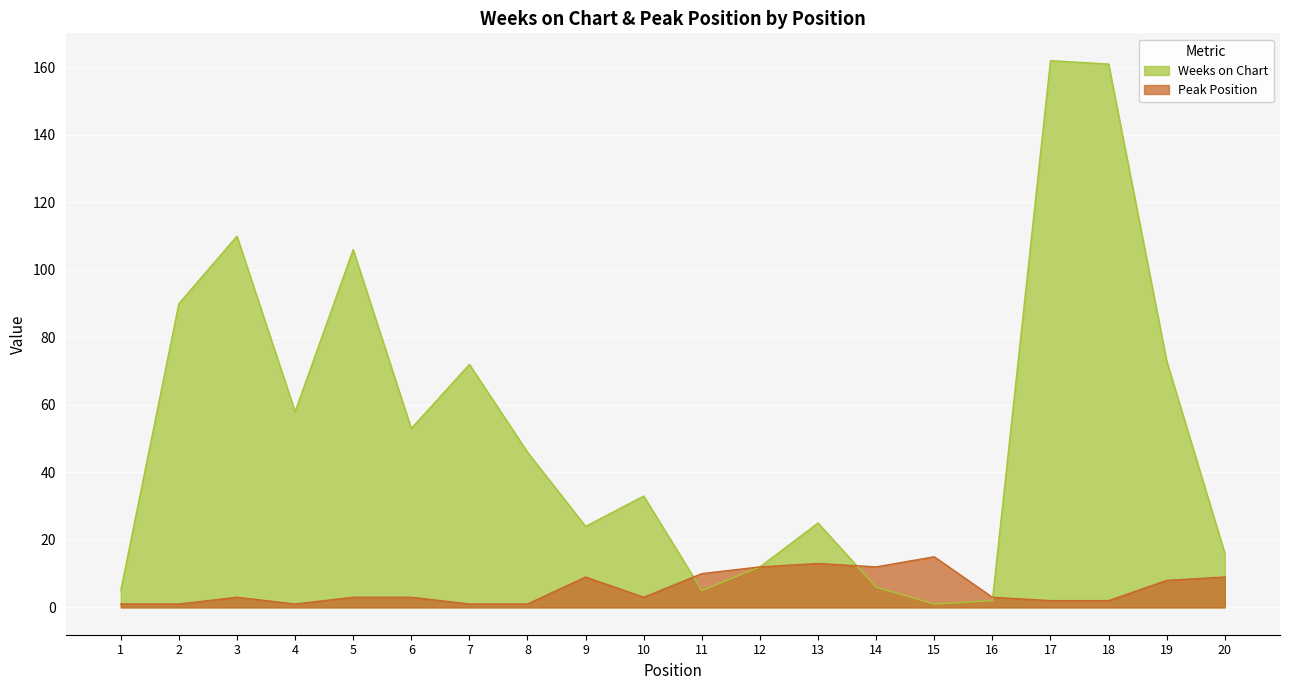

What is the maximum value for Weeks on Chart?

162